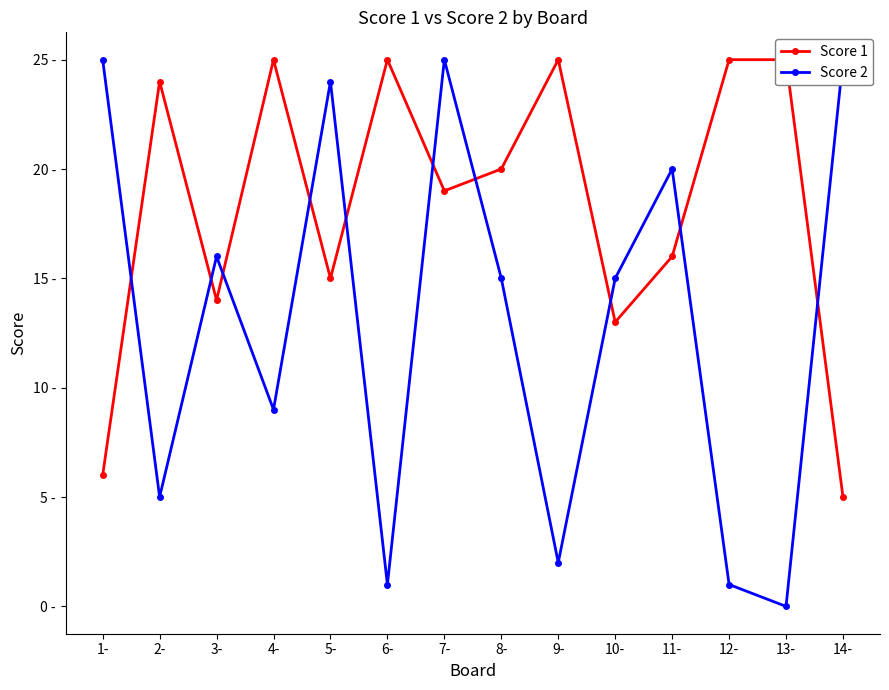

What position from the left is 3-?

3